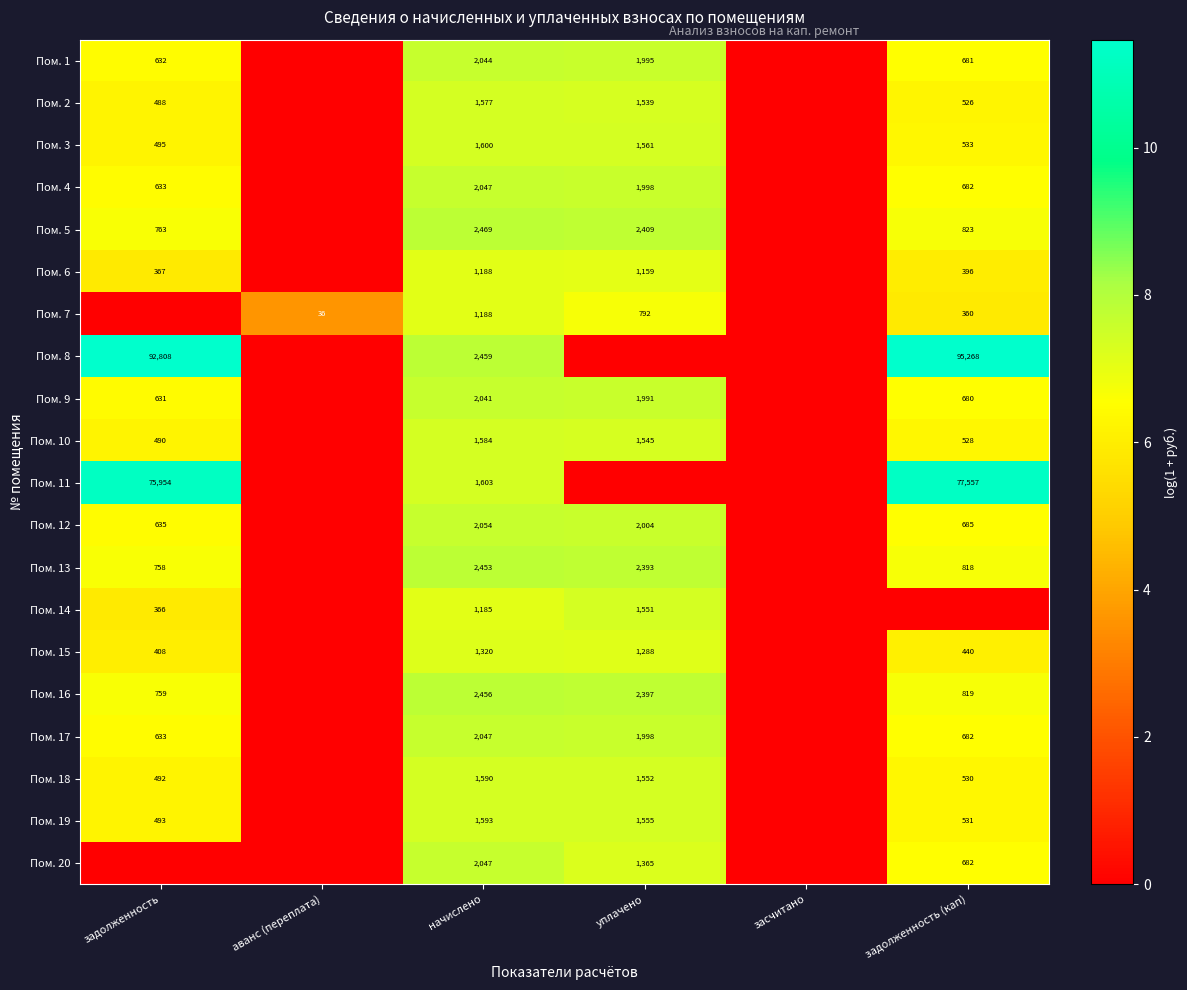

Is it true that Пом. 13 equals 818 at задолженность (кап)?

True